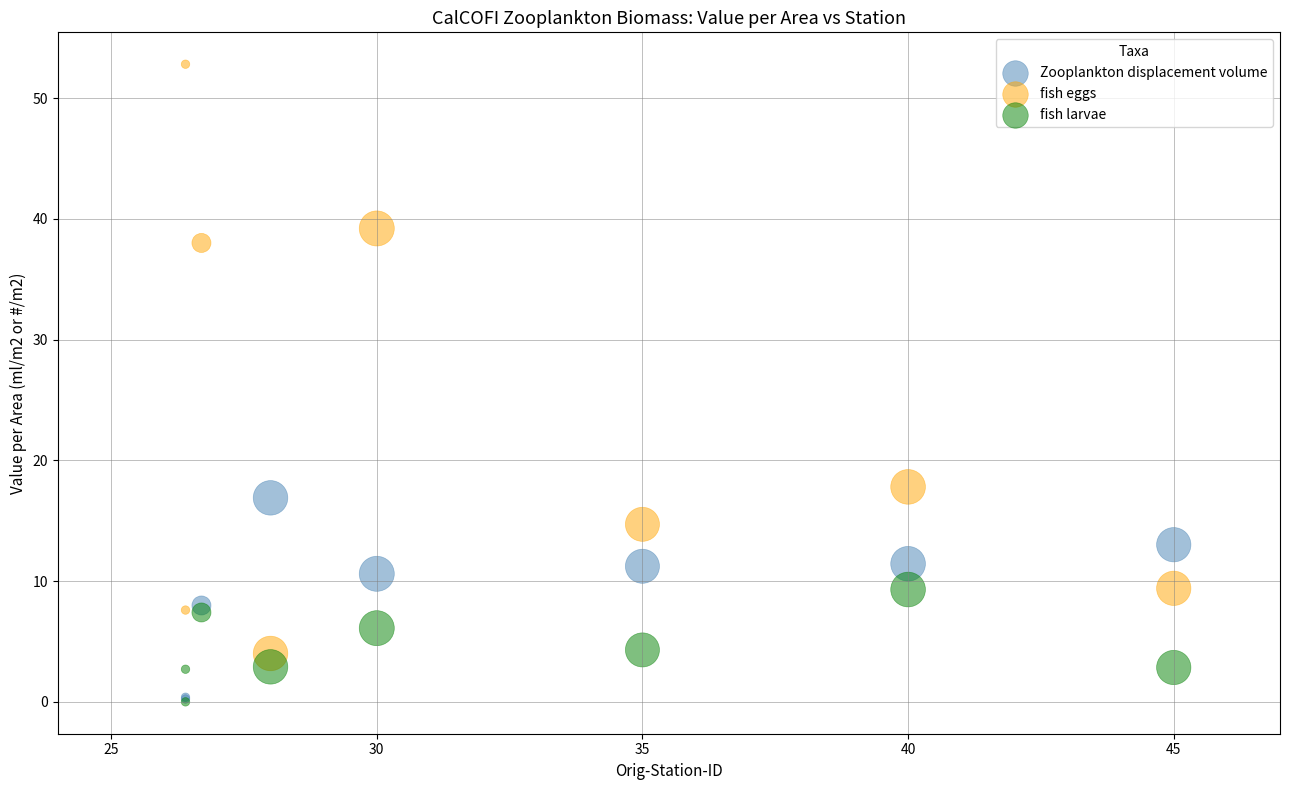

Across all series, what Y value is closest to 26?

17.8